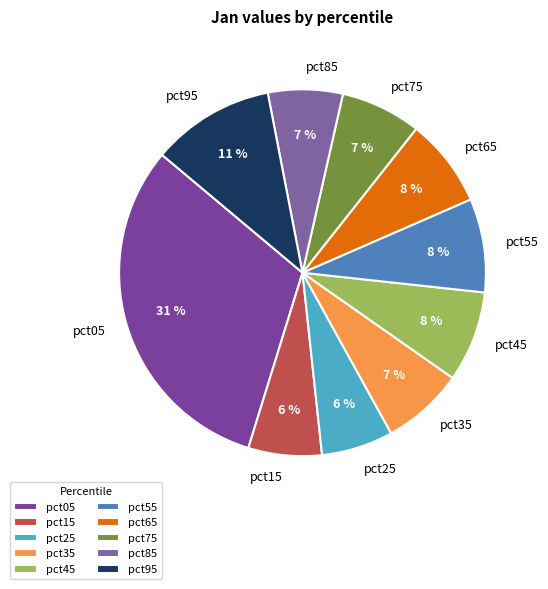

Which category has the biggest portion of the pie?

pct05